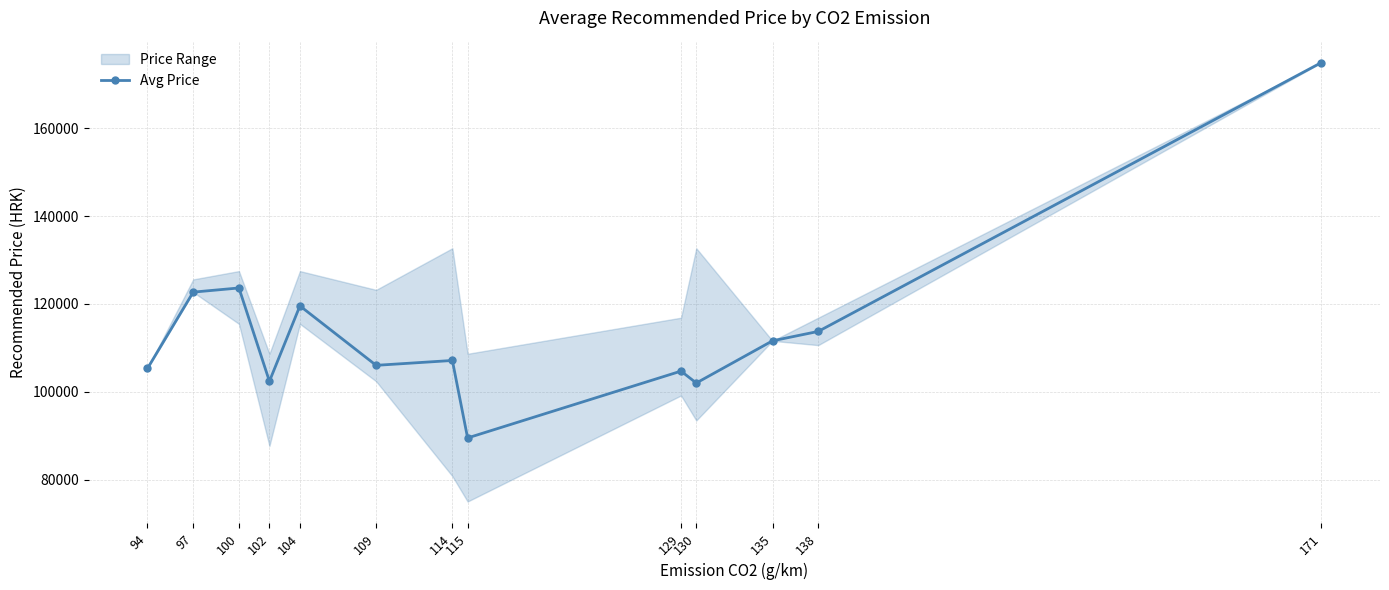

Does the chart display data point markers on the line(s)?

Yes